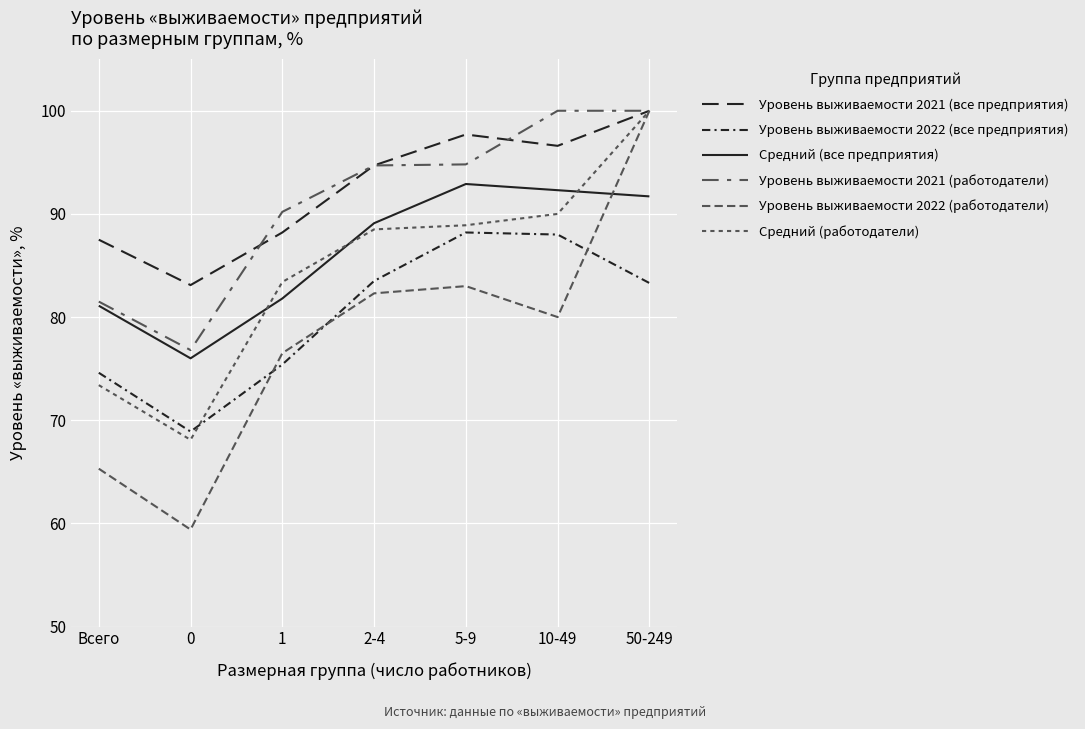

How many lines are shown in the chart?

6